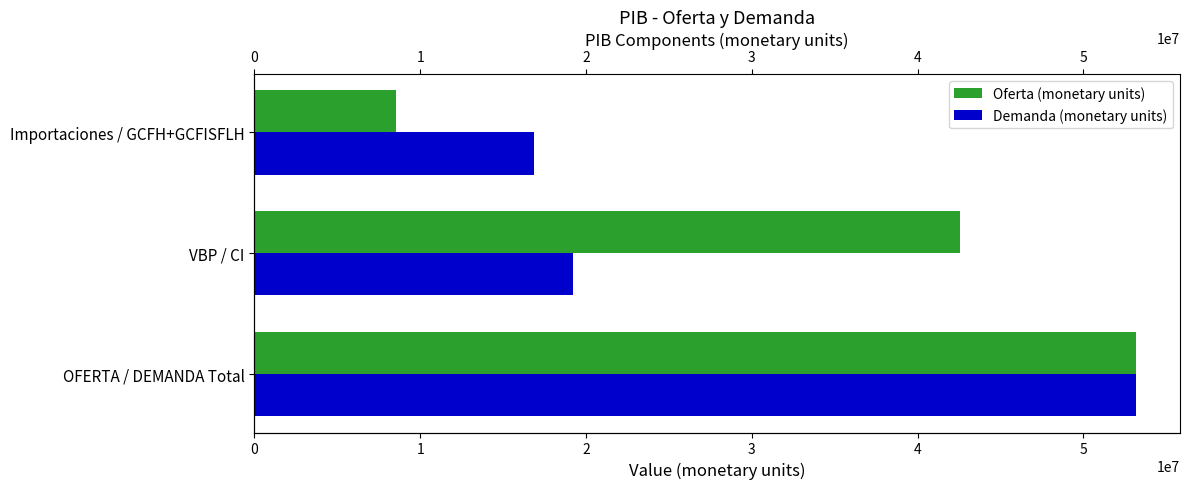

Which series has the largest total across all categories?

Oferta (monetary units)